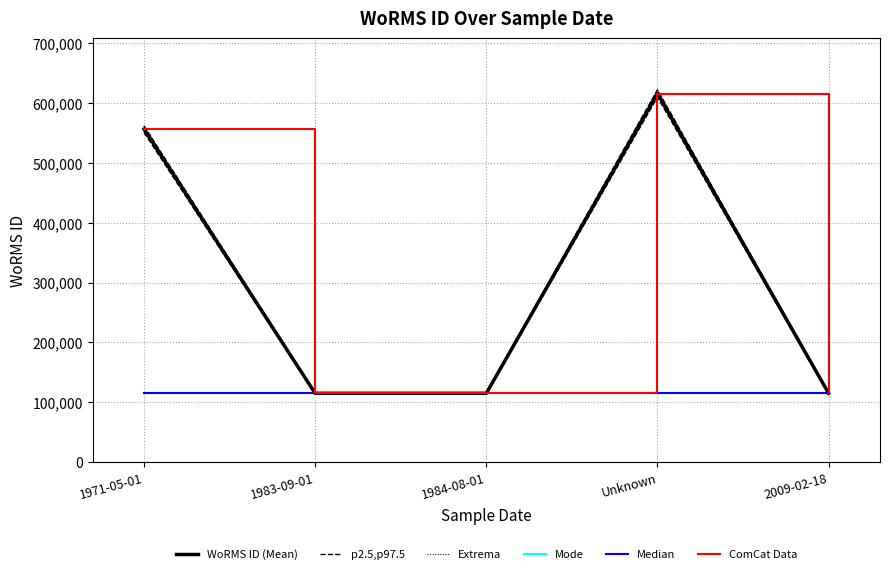

True or false: Median has a value of 115087.0 at 2009-02-18.

True